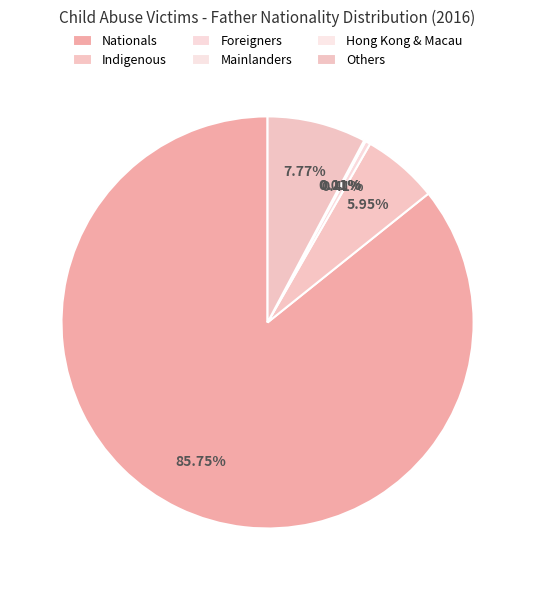

How many segments does this pie chart have?

6